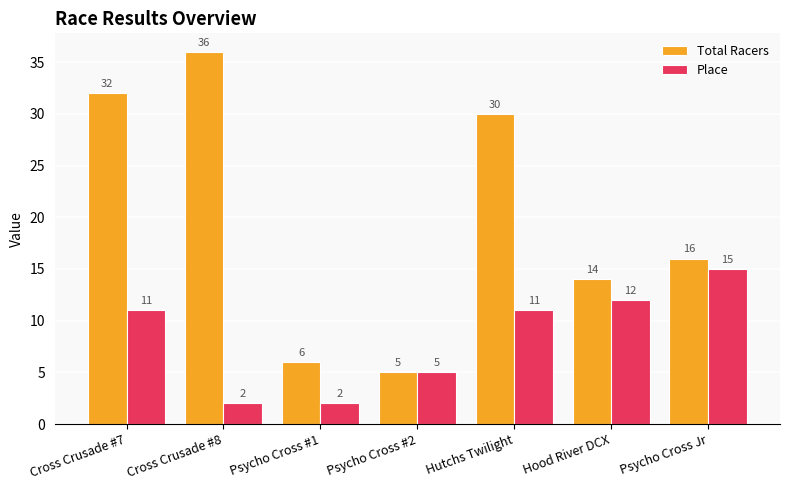

Are the bars grouped side by side (vs. stacked)?

Yes